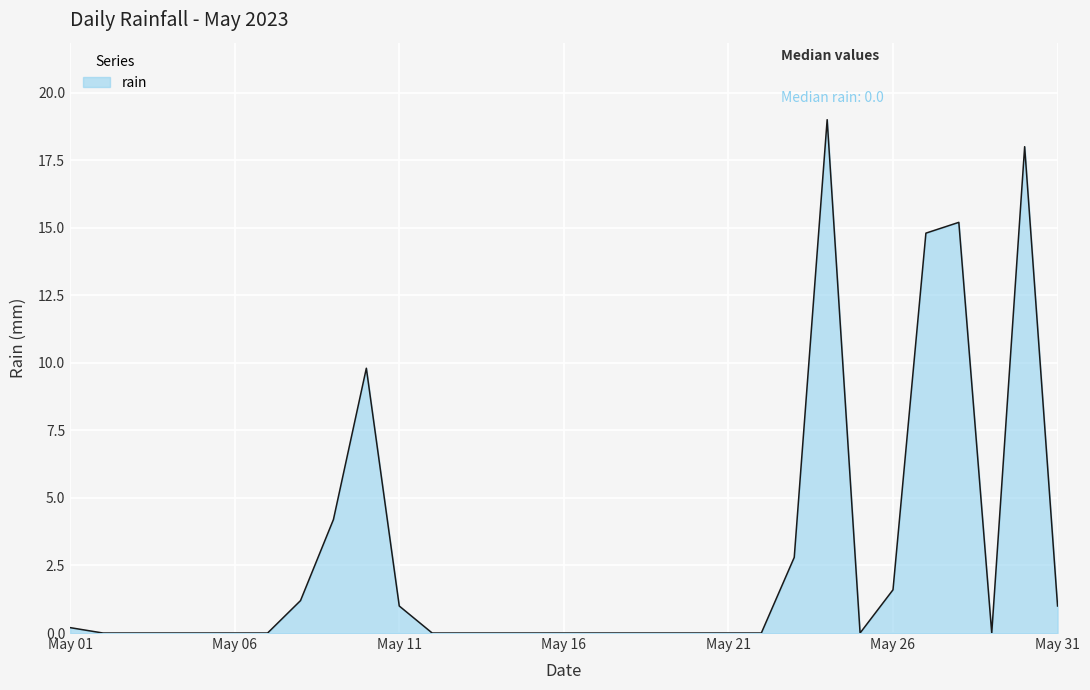

What is the difference between the maximum and minimum values?

19.0